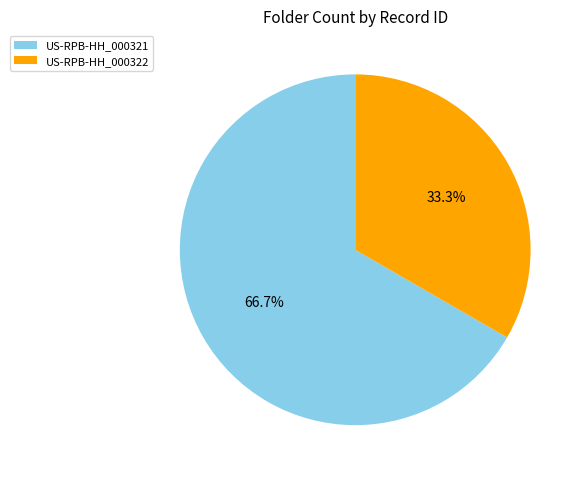

What is the ratio of the value at US-RPB-HH_000322 to the value at US-RPB-HH_000321?

0.5